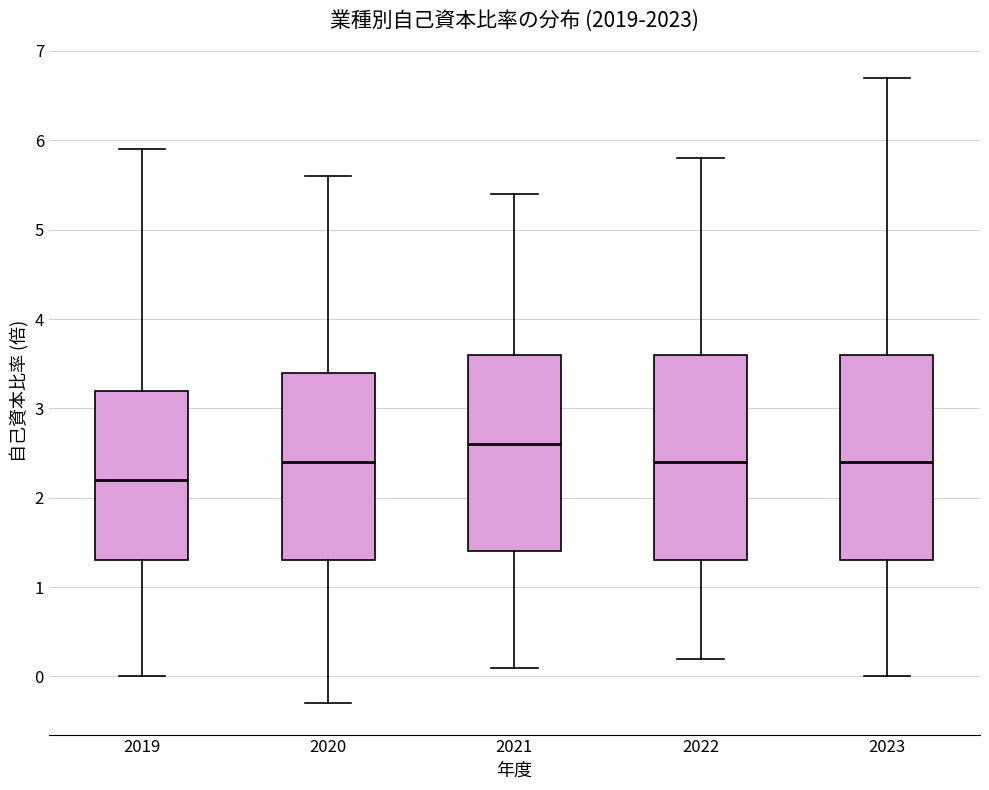

Which box has the lowest median line?

2019